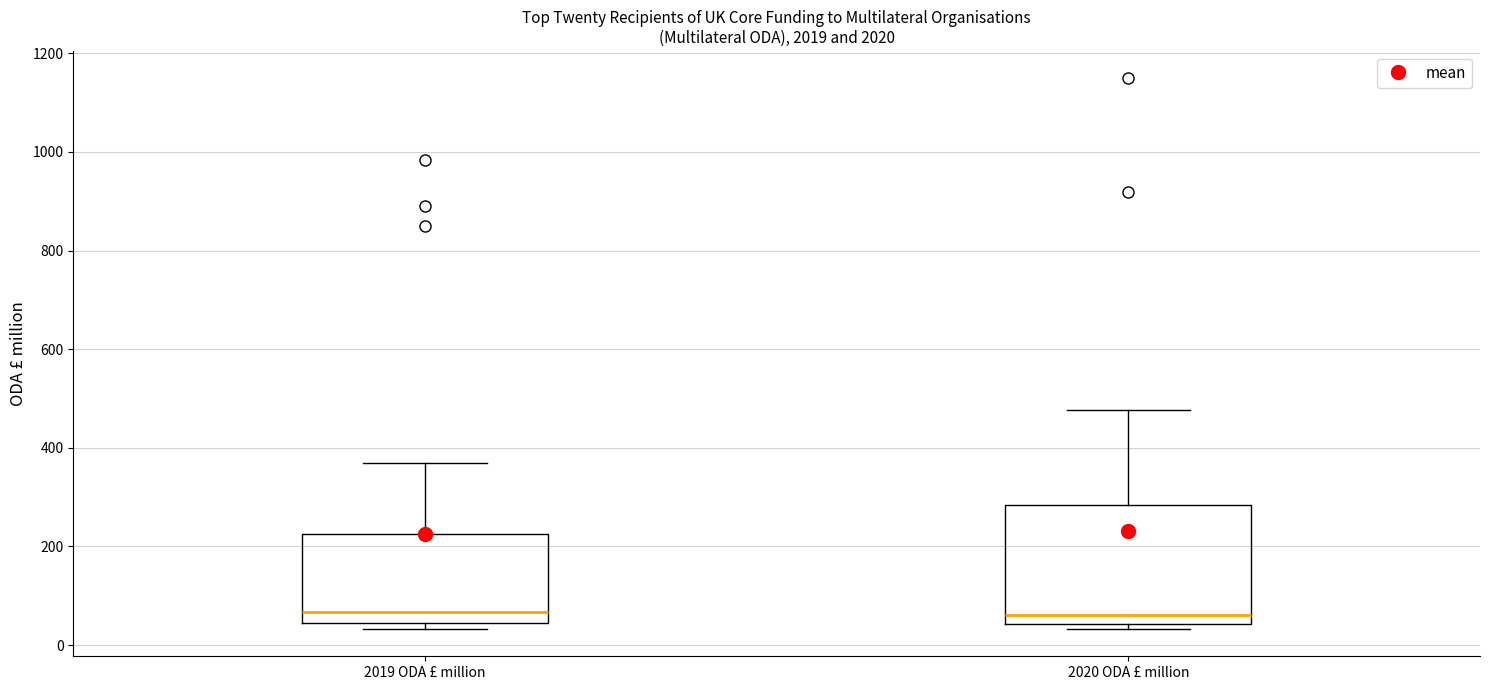

Comparing the boxes themselves (not the whiskers), which one is the tallest?

2020 ODA £ million